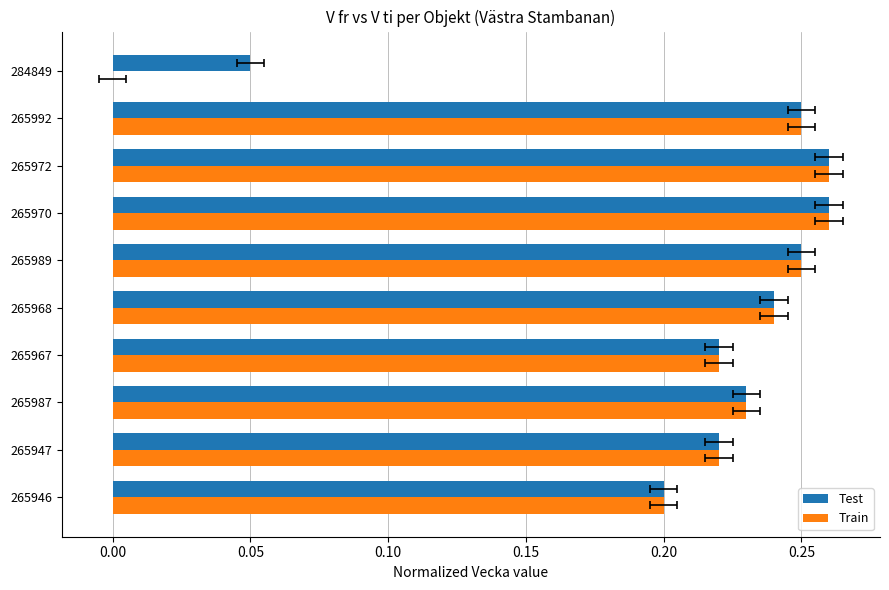

Is the value of V ti at 284849 greater than the value of V fr at 265967?

No